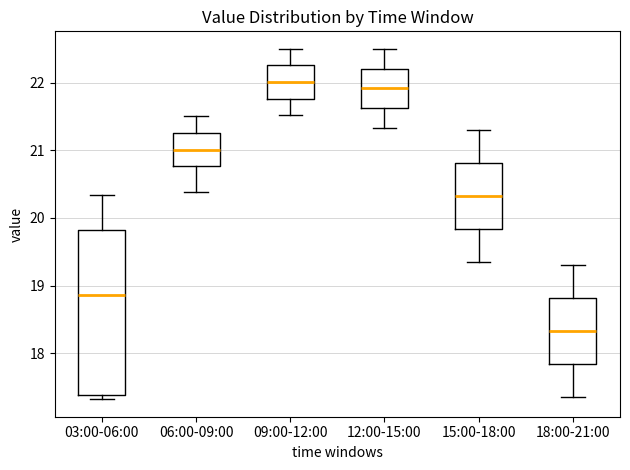

Reading left to right, read every box against the y-axis: the position of its median line, the range the box covers, and the ends of its whiskers. The values are not printed on the chart, so give them approximately, as read against the axis.

03:00-06:00: median 18.9, box 17.4 to 19.8, whiskers 17.3 to 20.3
06:00-09:00: median 21.0, box 20.8 to 21.3, whiskers 20.4 to 21.5
09:00-12:00: median 22.0, box 21.8 to 22.3, whiskers 21.5 to 22.5
12:00-15:00: median 21.9, box 21.6 to 22.2, whiskers 21.3 to 22.5
15:00-18:00: median 20.3, box 19.8 to 20.8, whiskers 19.4 to 21.3
18:00-21:00: median 18.3, box 17.8 to 18.8, whiskers 17.4 to 19.3